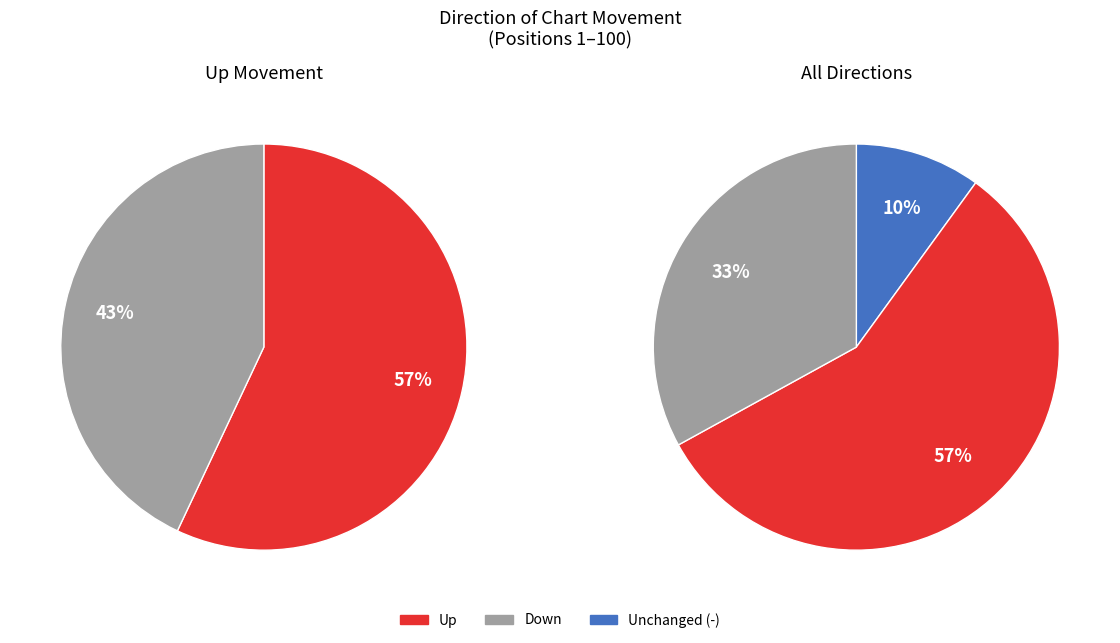

What is the change in value from up to down?

-24